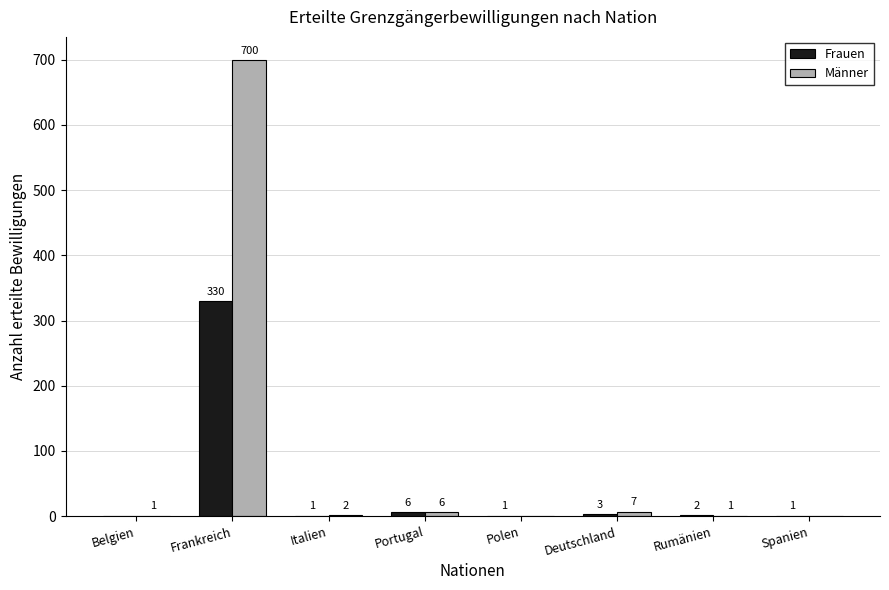

Reading right to left, transcribe all the data shown in this chart.

Frauen: Spanien=1	Rumänien=2	Deutschland=3	Polen=1	Portugal=6	Italien=1	Frankreich=330	Belgien=0
Männer: Spanien=0	Rumänien=1	Deutschland=7	Polen=0	Portugal=6	Italien=2	Frankreich=700	Belgien=1